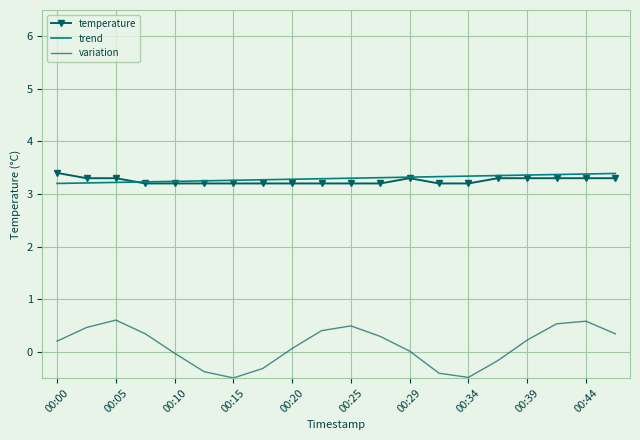

Which series has the widest spread of values?

variation